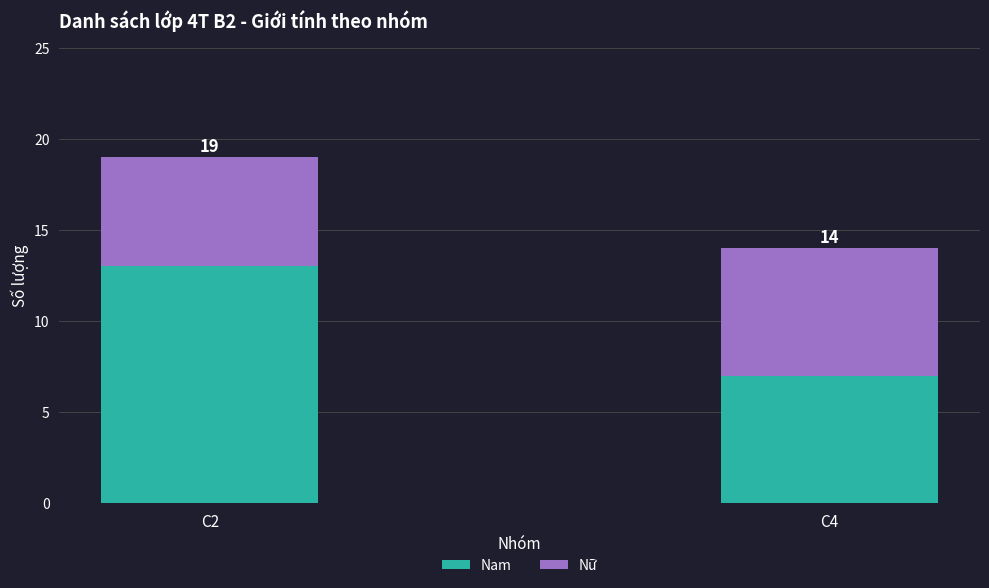

What is the average value of the Nam series?

10